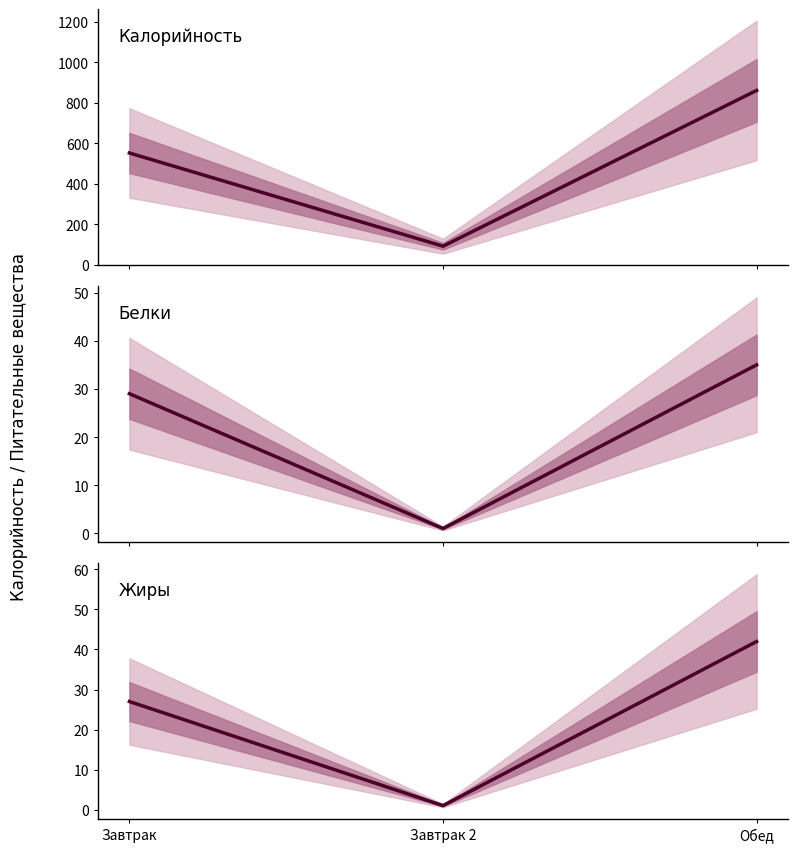

Rank the categories by Калорийность value from lowest to highest.

Завтрак 2, Завтрак, Обед